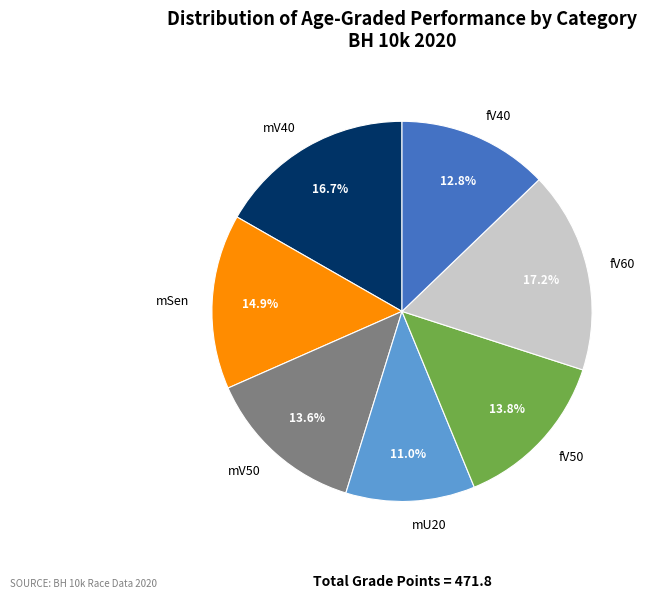

Is it true that mV40 is 17% of the pie?

True